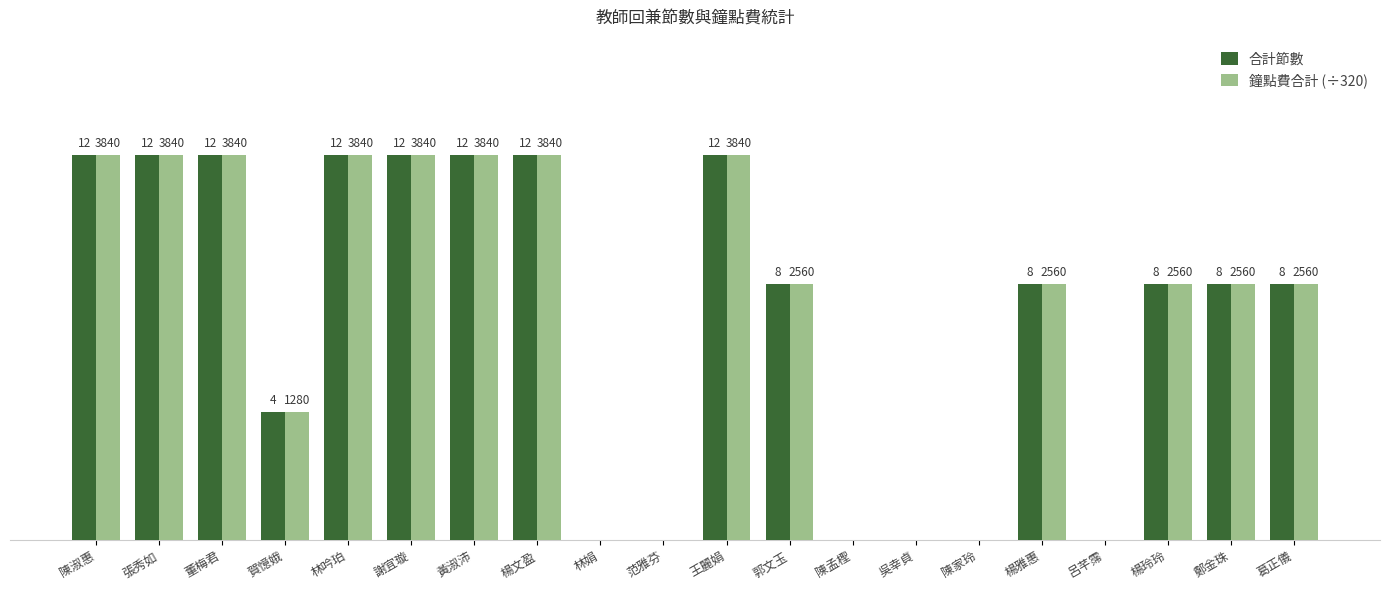

Where does the 合計節數 series first go above 8?

陳淑惠